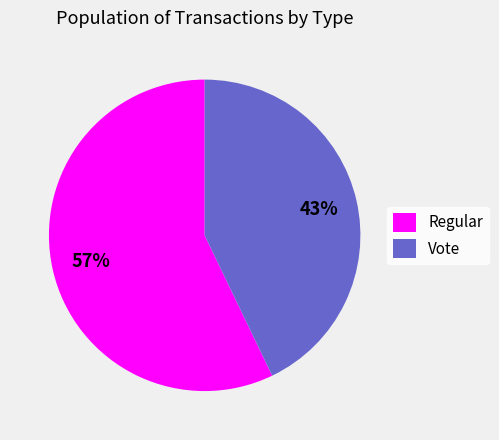

Count the number of slices in the pie.

2